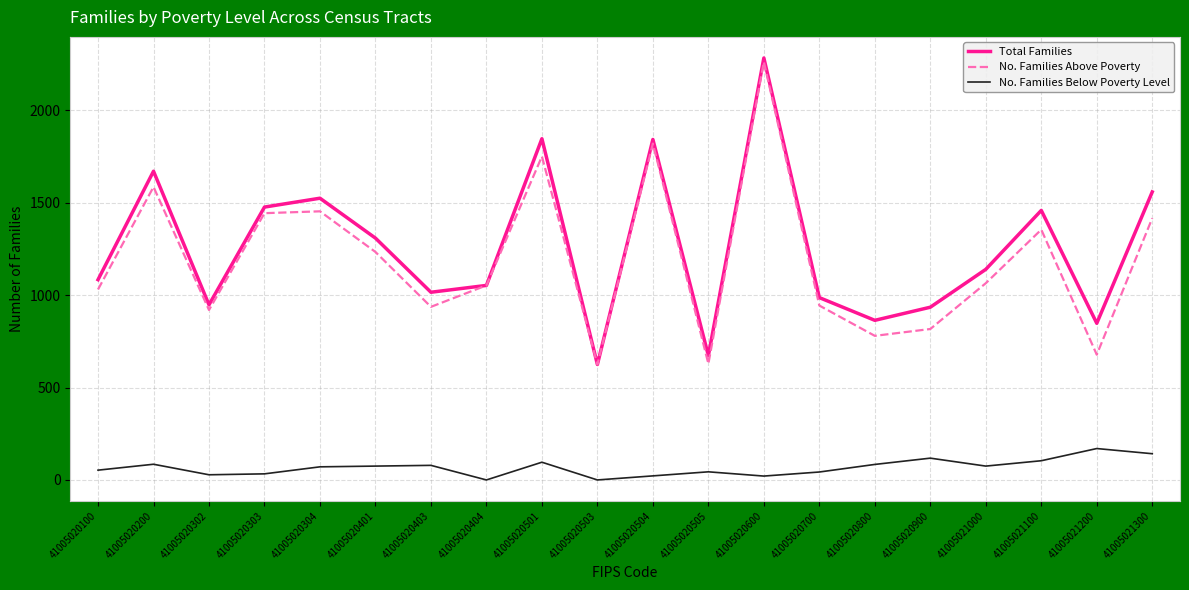

True or false: No. Families Above Poverty has more than 0 interior local peaks.

True